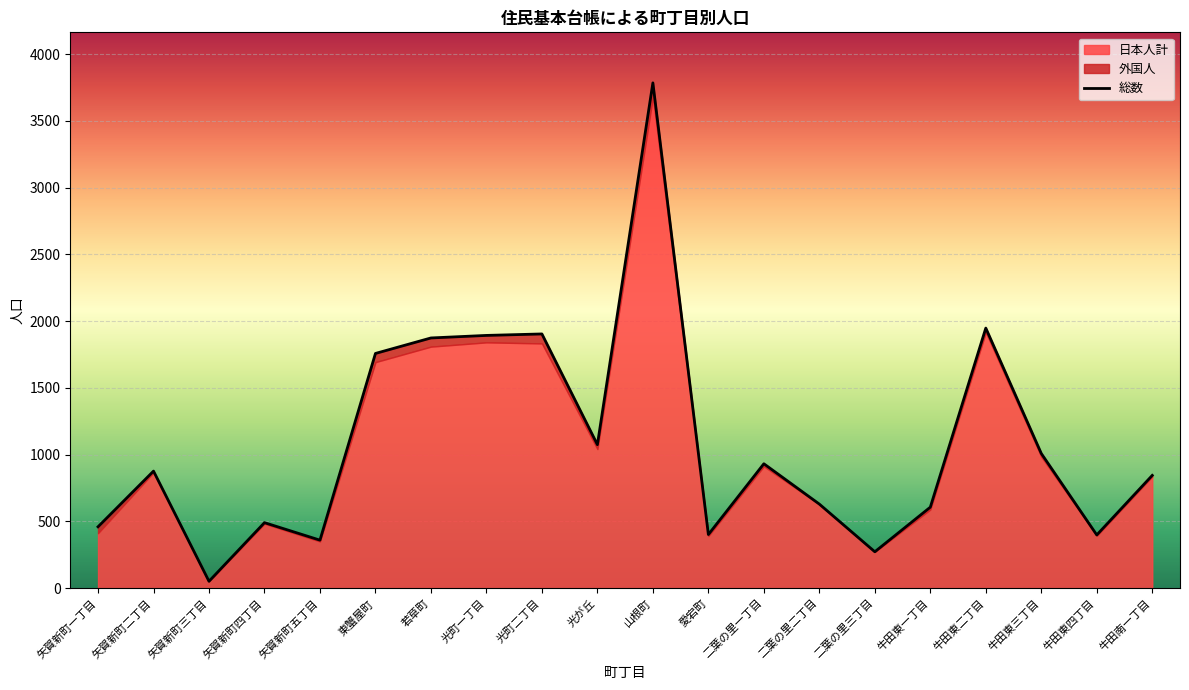

What is the average value?

1079